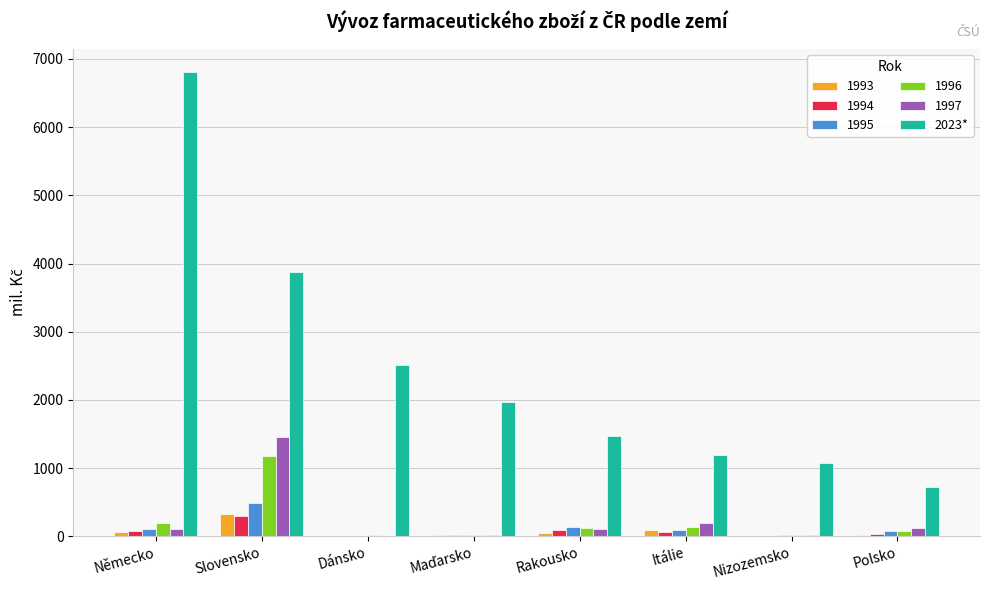

Which series has the largest total across all categories?

2023*